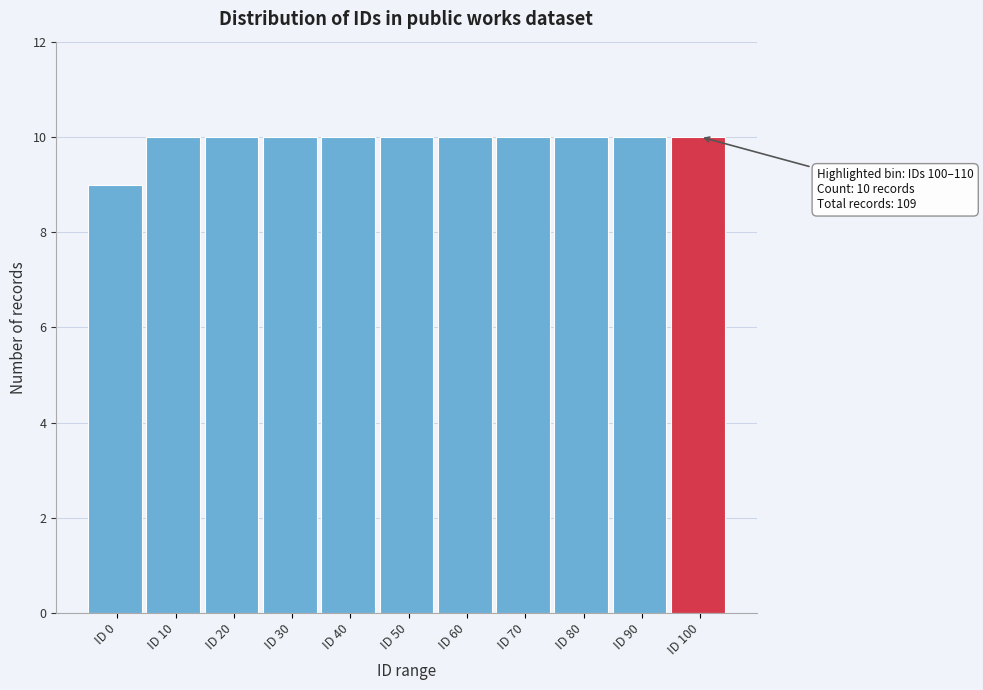

Reading left to right, list all the values displayed in this chart.

ID 0=9	ID 10=10	ID 20=10	ID 30=10	ID 40=10	ID 50=10	ID 60=10	ID 70=10	ID 80=10	ID 90=10	ID 100=10